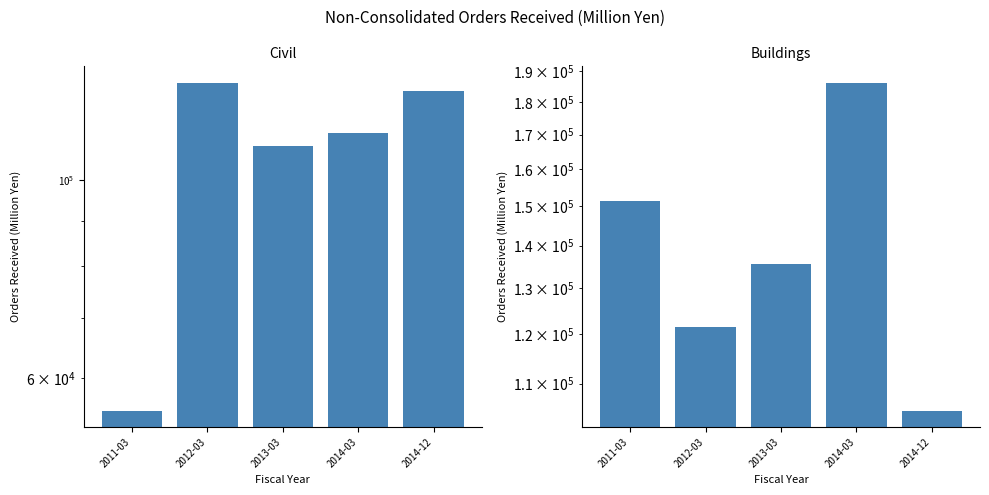

Between 2012-03 and 2014-12, which series saw the biggest shift?

Buildings